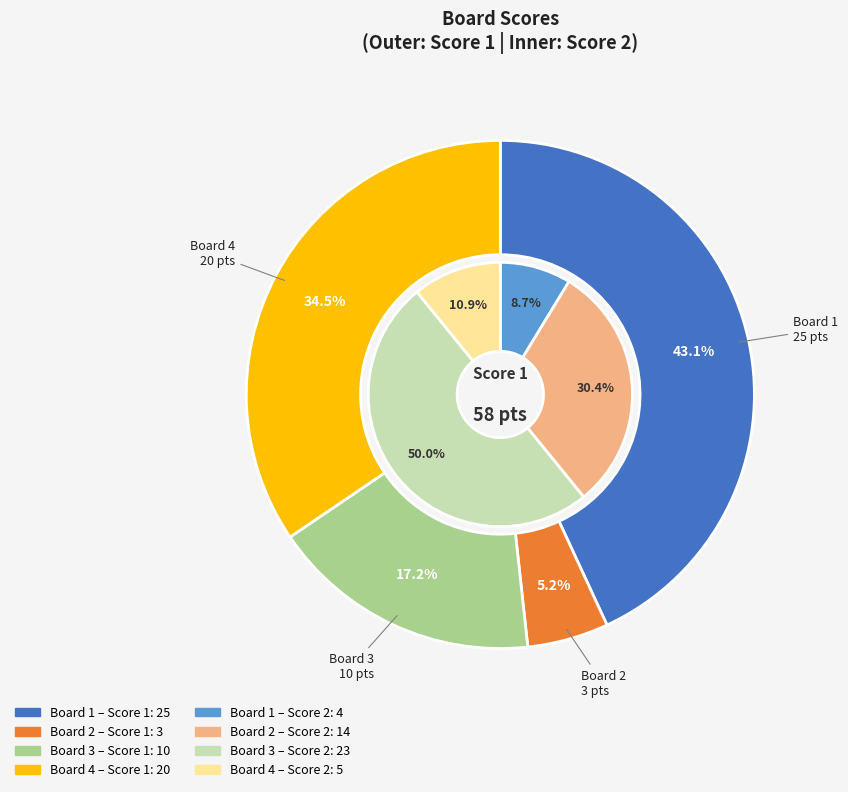

What percentage is NOT represented by Board 1?

56.9%